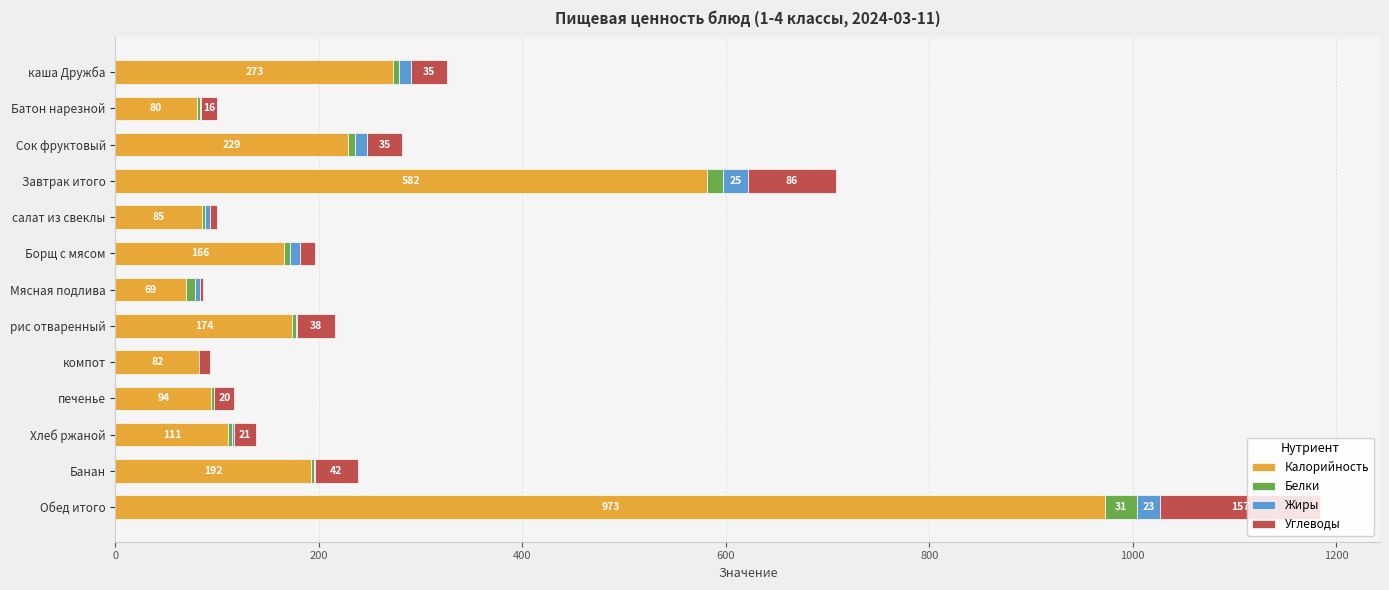

At which category is the sum across all series the highest?

Обед итого